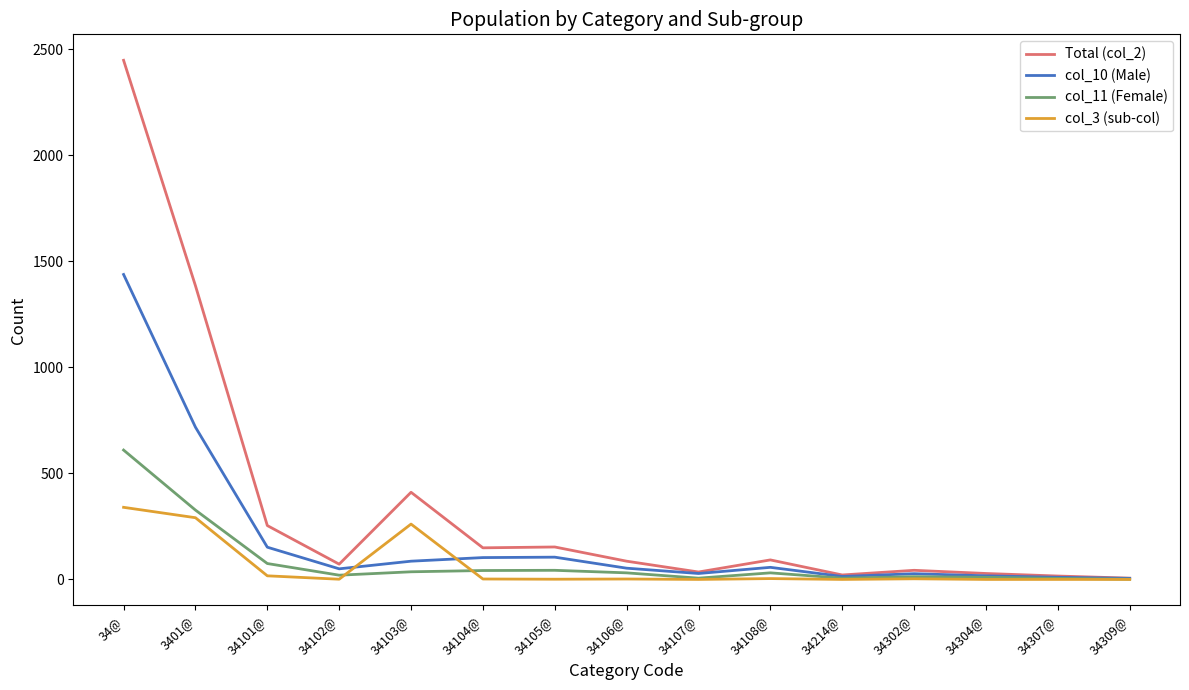

Which series has the widest spread of values?

Total (col_2)